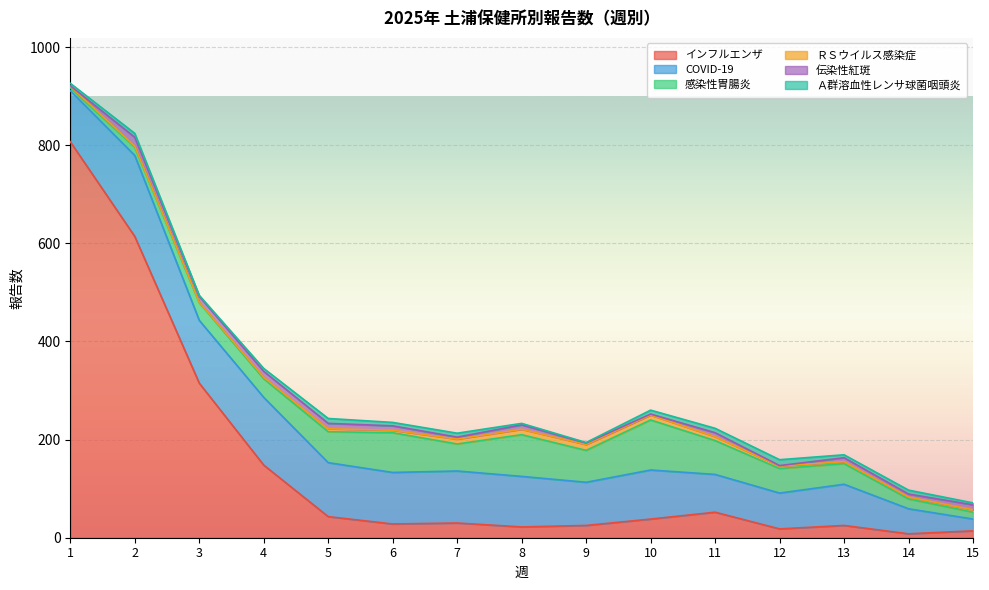

Between 2 and 11, which series saw the biggest shift?

インフルエンザ